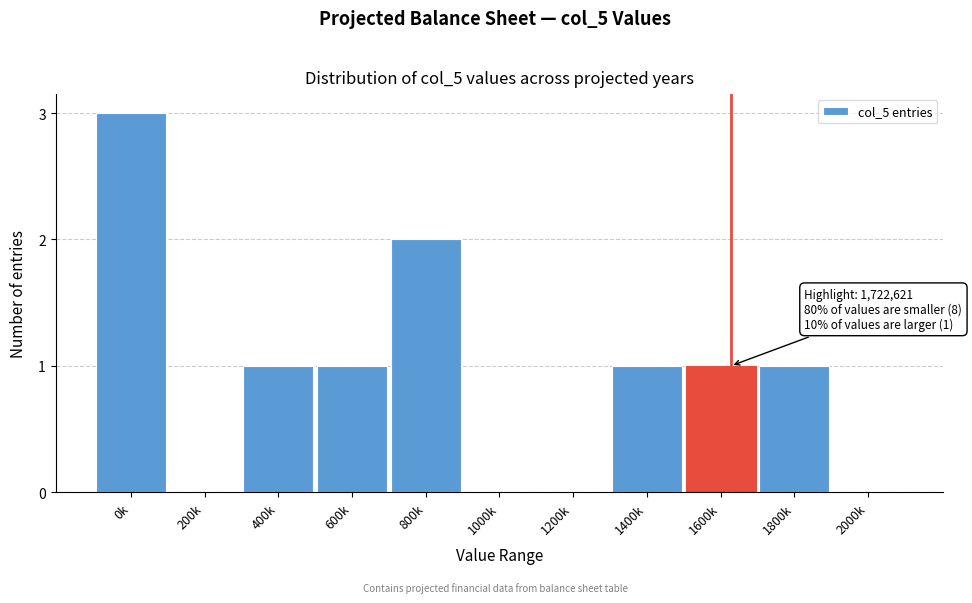

Reading right to left, list all the values displayed in this chart.

2000k=0	1800k=1	1600k=1	1400k=1	1200k=0	1000k=0	800k=2	600k=1	400k=1	200k=0	0k=3